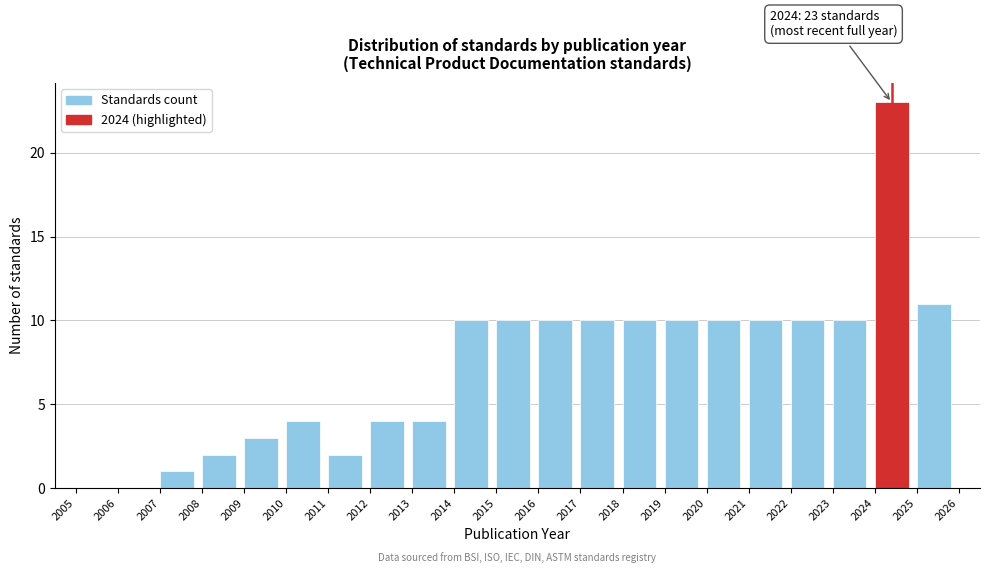

Which range on the x-axis has the tallest bar?

2024 to 2025